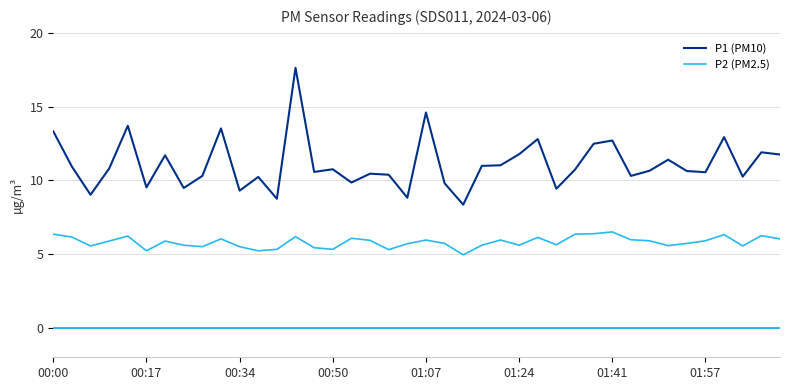

How many lines are shown in the chart?

2